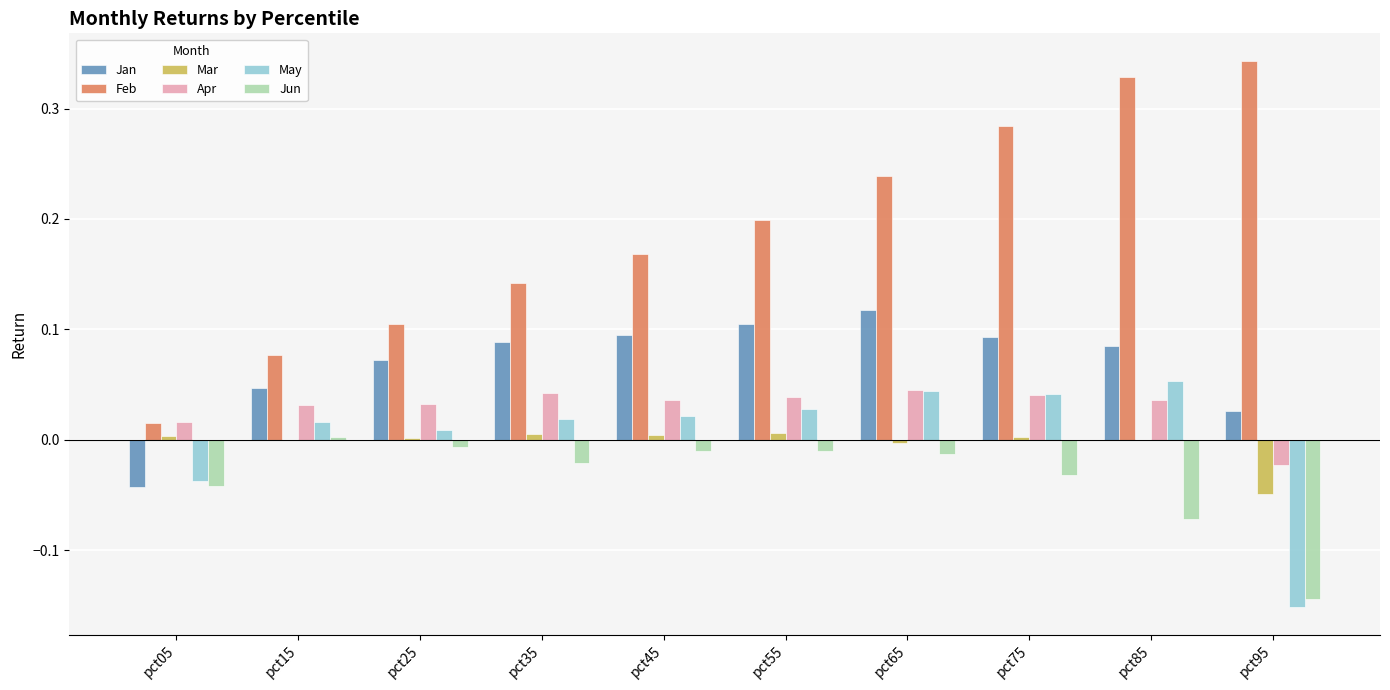

Between pct15 and pct75, which series saw the biggest shift?

Feb